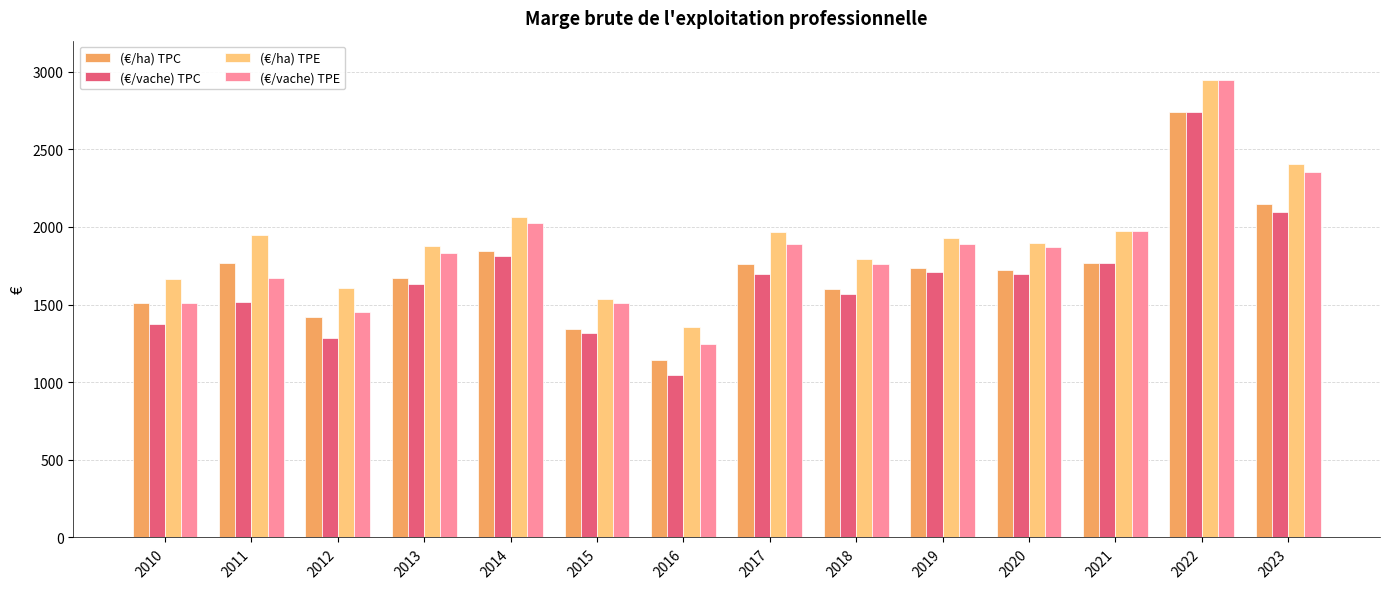

Count the number of data series in this chart.

4